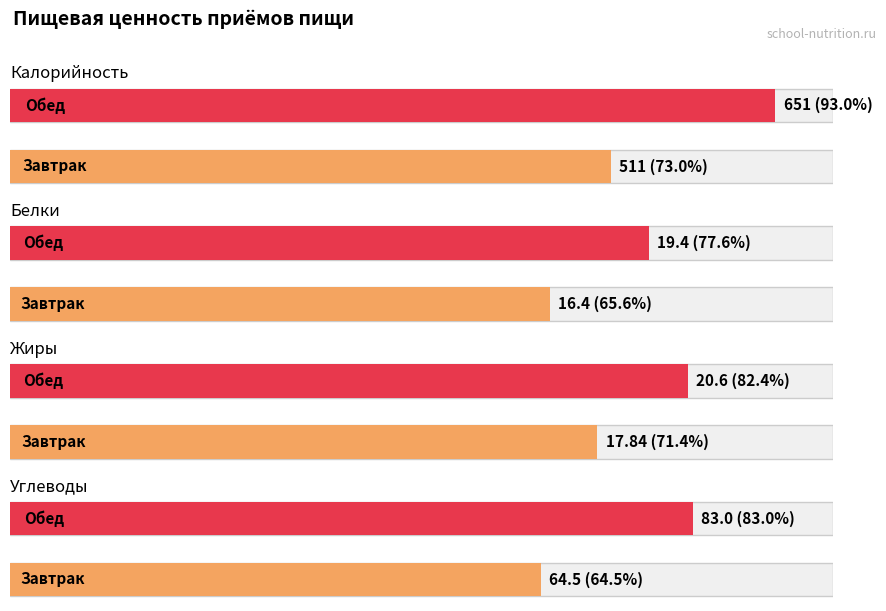

How many categories are shown in the chart?

2